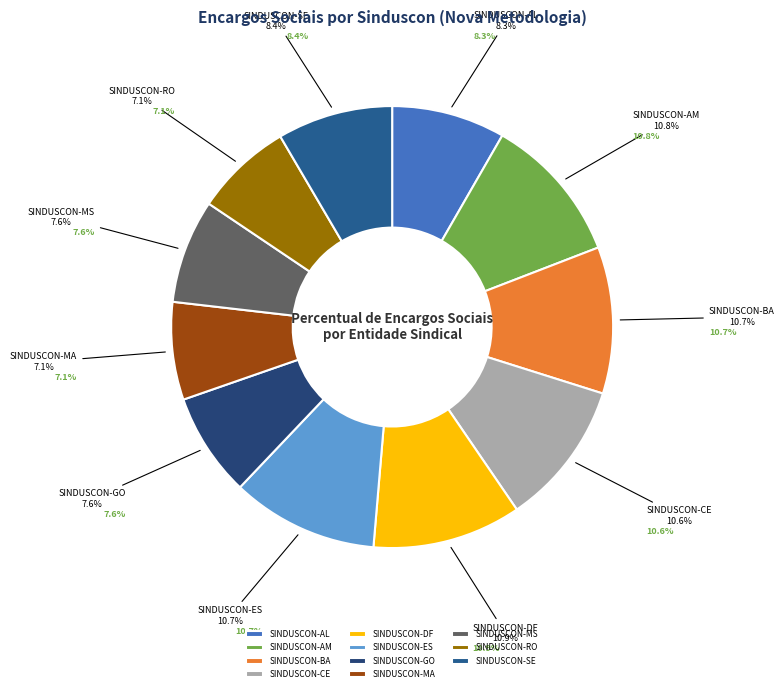

What is the change in value from SINDUSCON-AM to SINDUSCON-GO?

-57.3